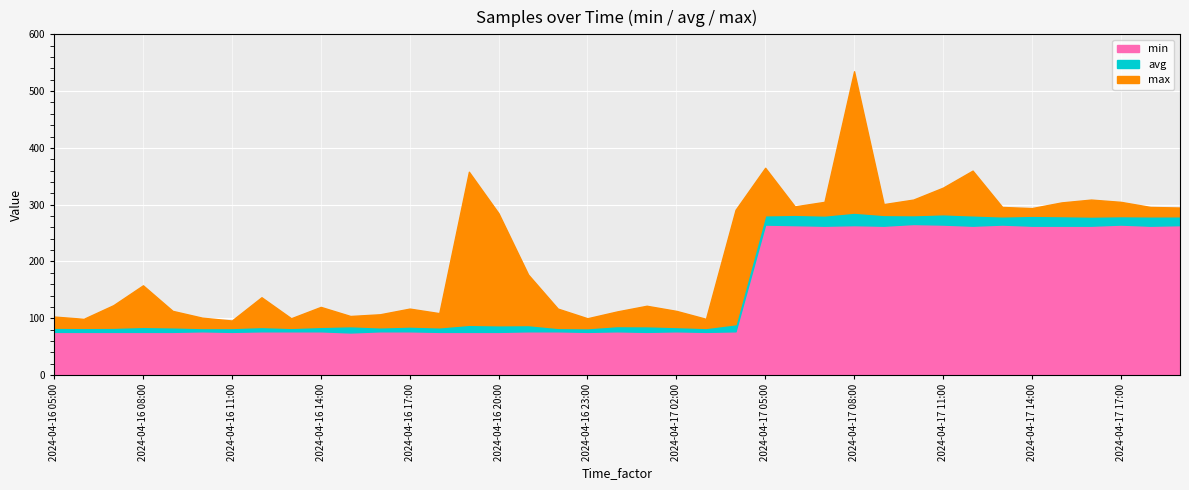

Between 2024-04-17 17:00 and 2024-04-16 14:00, which is larger?

2024-04-17 17:00